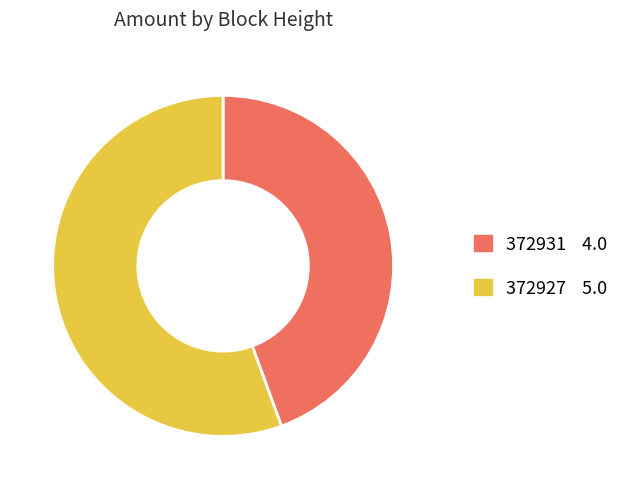

Which has a higher value, 372927 or 372931?

372927